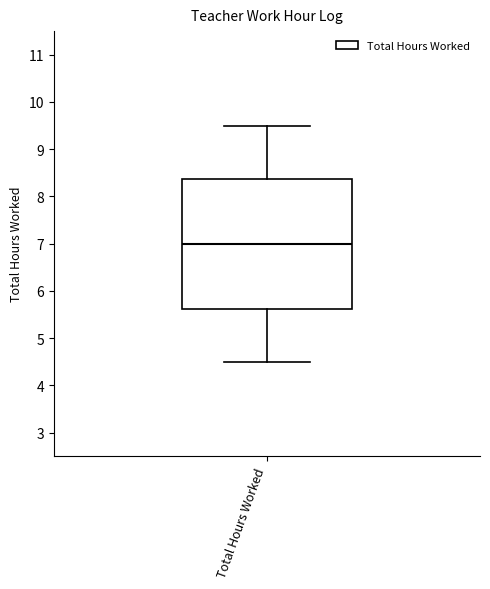

Transcribe this box plot: give where the median line is, the range the box spans, and where the two whiskers end, as read against the y-axis. The values are not printed on the chart, so give them approximately, as read against the axis.

median 7.0, box 5.6 to 8.4, whiskers 4.5 to 9.5